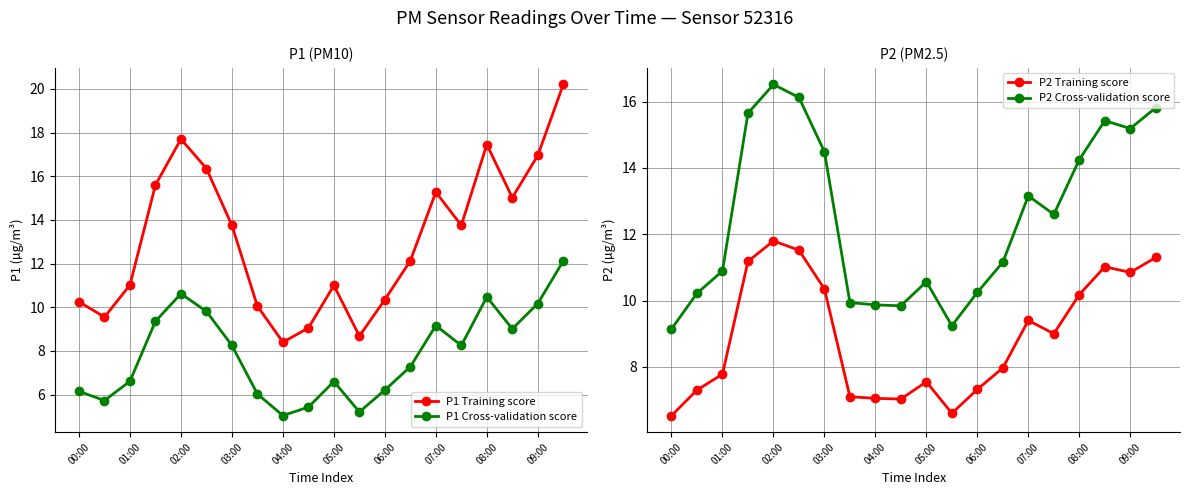

What position from the right is 00:00?

20